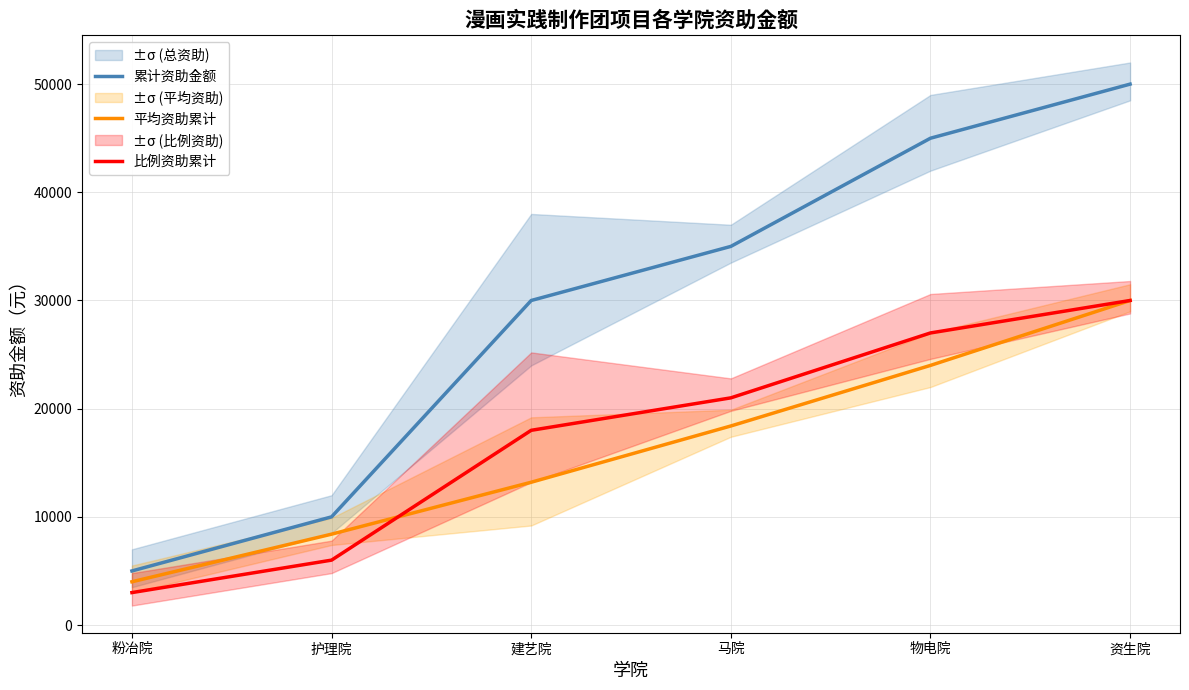

The value of 累计资助金额 at 护理院 is 14337. True or false?

False